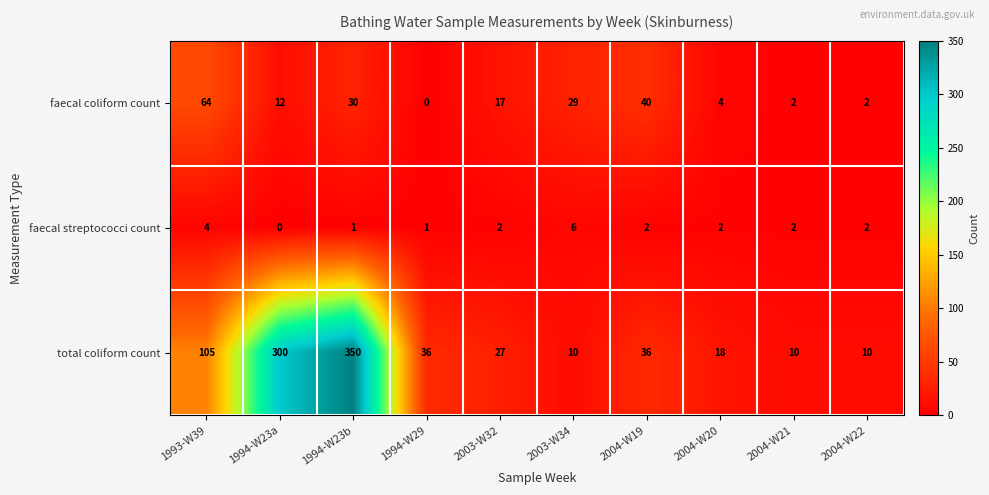

How many values in the faecal streptococci count series are below 2?

3